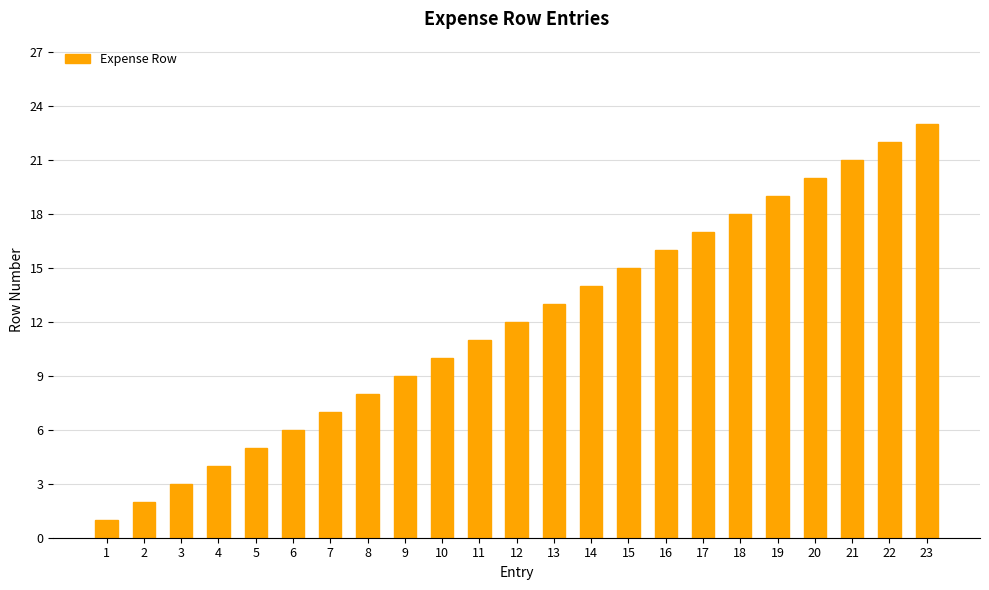

The chart shows a value of 9 at 18. True or false?

False